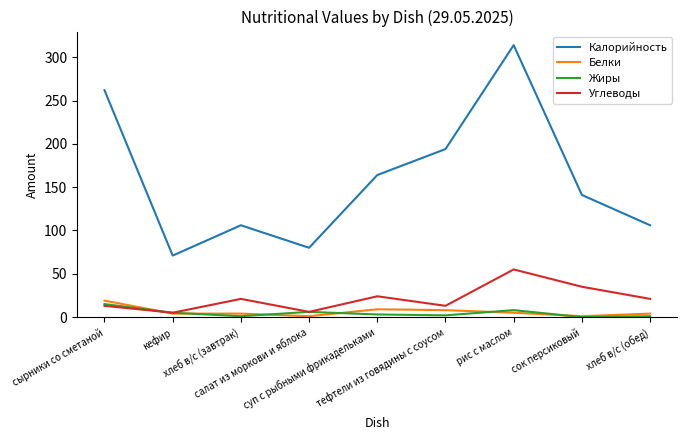

In Жиры, how many points are lower than both neighbors (excluding endpoints)?

3